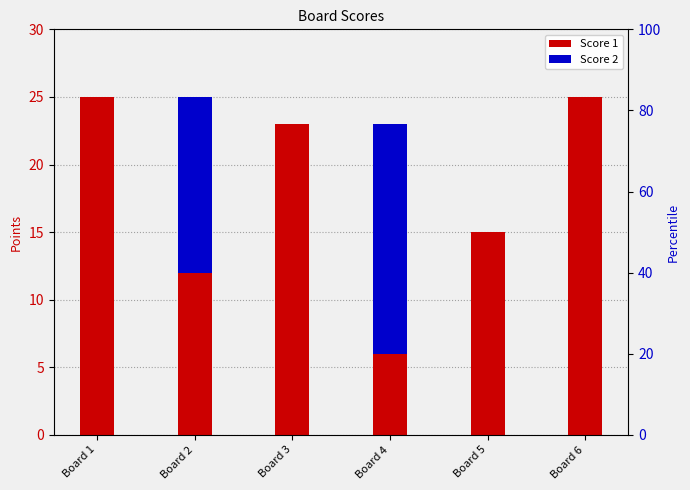

What is the value of the Score 1 bar at the 2nd from the left?

12